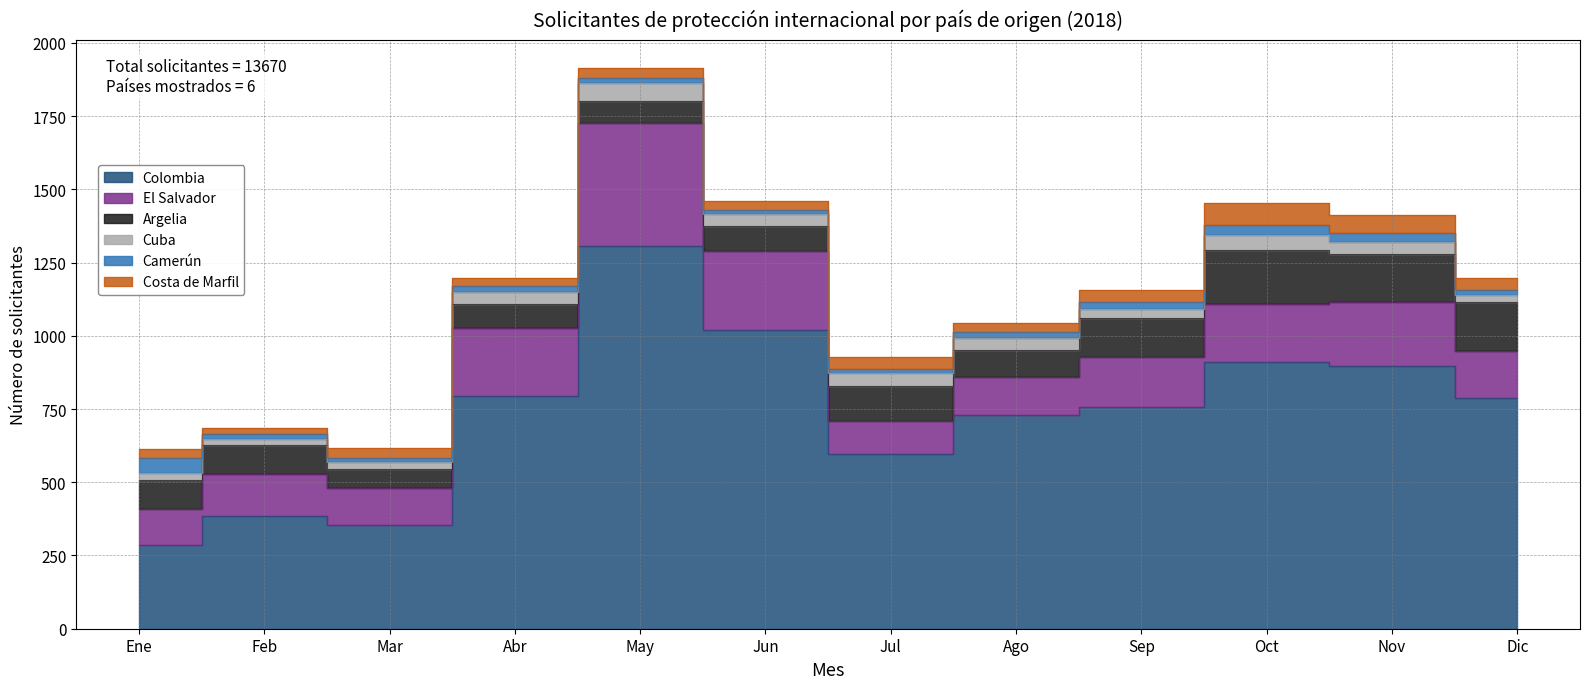

What are all the series names shown in the legend?

Colombia, El Salvador, Argelia, Cuba, Camerún, Costa de Marfil